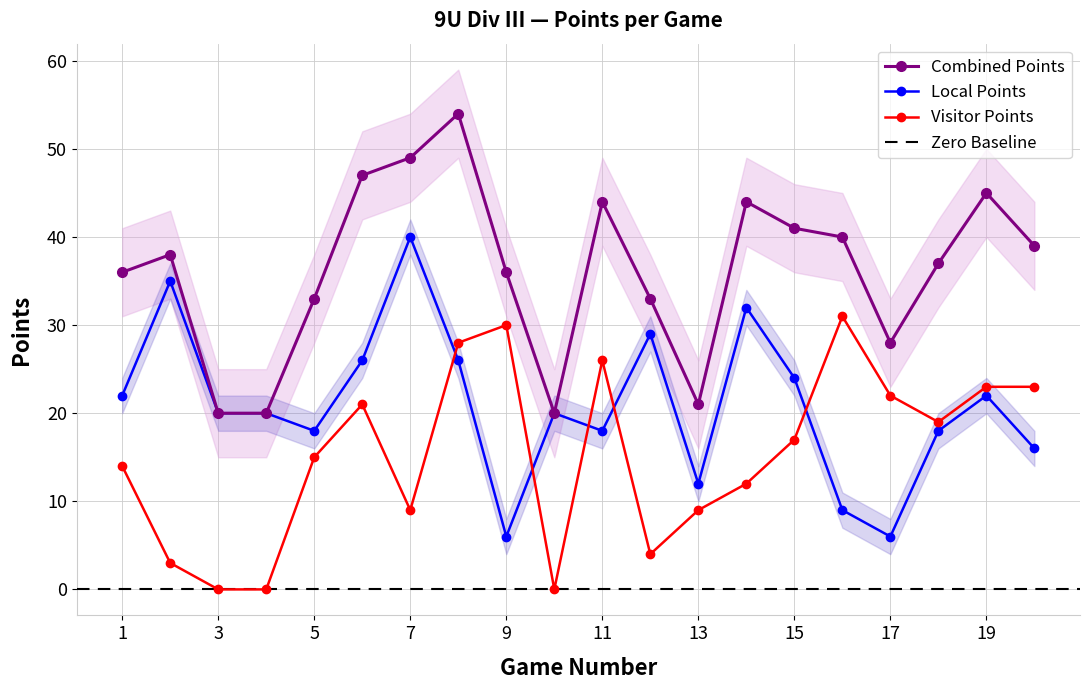

True or false: Visitor Points has a value of 5 at 11.

False